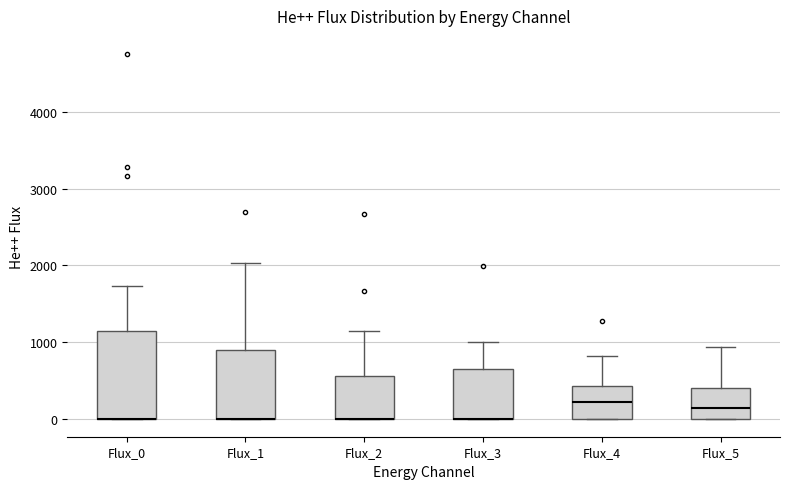

Reading left to right, transcribe this box plot: for each box, give where its median line is, the range the box spans, and where its two whiskers end, as read against the y-axis. The values are not printed on the chart, so give them approximately, as read against the axis.

Flux_0: median 0 (drawn on the box's lower edge), box 0 to 1100, whiskers 0 to 1700
Flux_1: median 0 (drawn on the box's lower edge), box 0 to 900, whiskers 0 to 2000
Flux_2: median 0 (drawn on the box's lower edge), box 0 to 600, whiskers 0 to 1100
Flux_3: median 0 (drawn on the box's lower edge), box 0 to 600, whiskers 0 to 1000
Flux_4: median 200, box 0 to 400, whiskers 0 to 800
Flux_5: median 100, box 0 to 400, whiskers 0 to 900